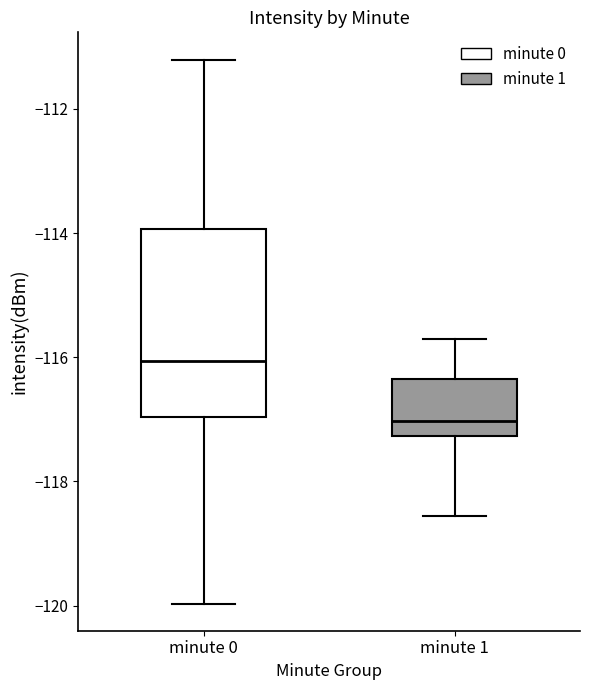

Which box has the lowest median line?

minute 1